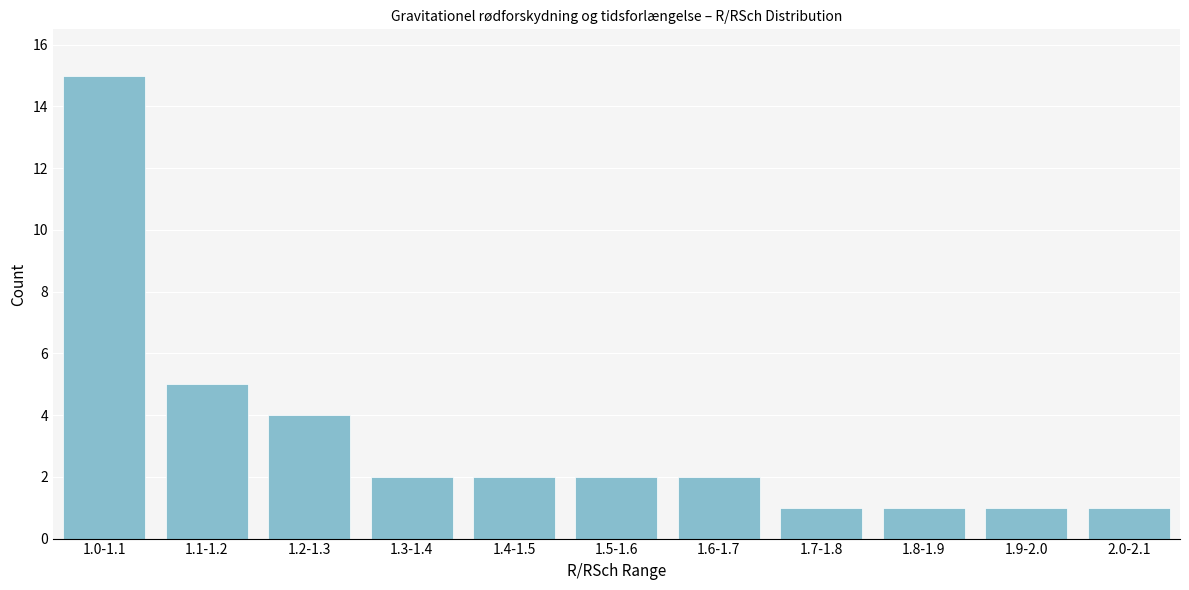

Reading right to left, extract all data points from this chart.

2.0-2.1=1	1.9-2.0=1	1.8-1.9=1	1.7-1.8=1	1.6-1.7=2	1.5-1.6=2	1.4-1.5=2	1.3-1.4=2	1.2-1.3=4	1.1-1.2=5	1.0-1.1=15